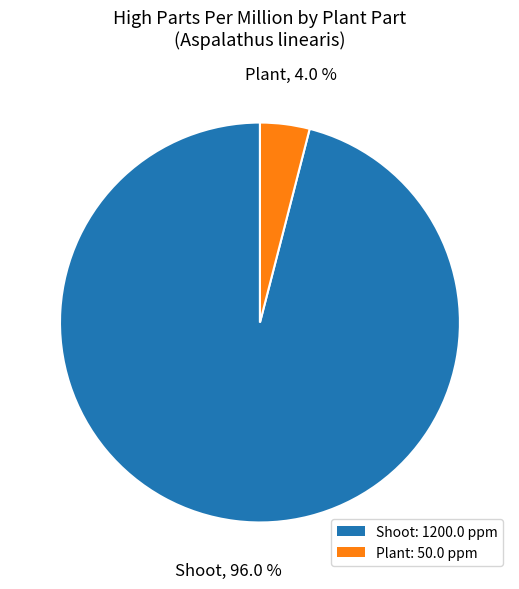

Between Shoot and Plant, which is larger?

Shoot